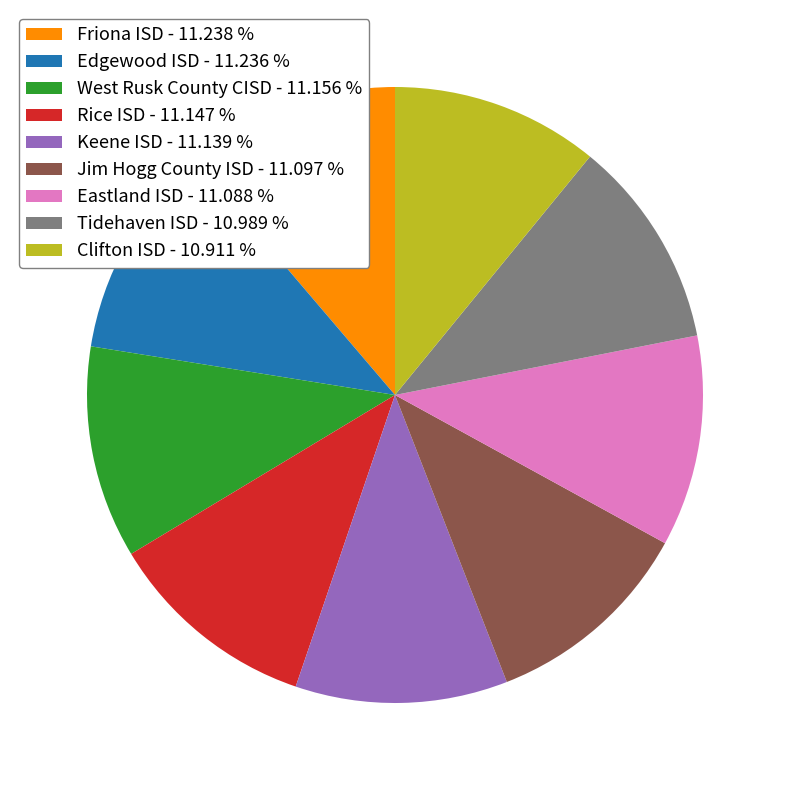

Is it true that Clifton ISD is 11% of the pie?

True